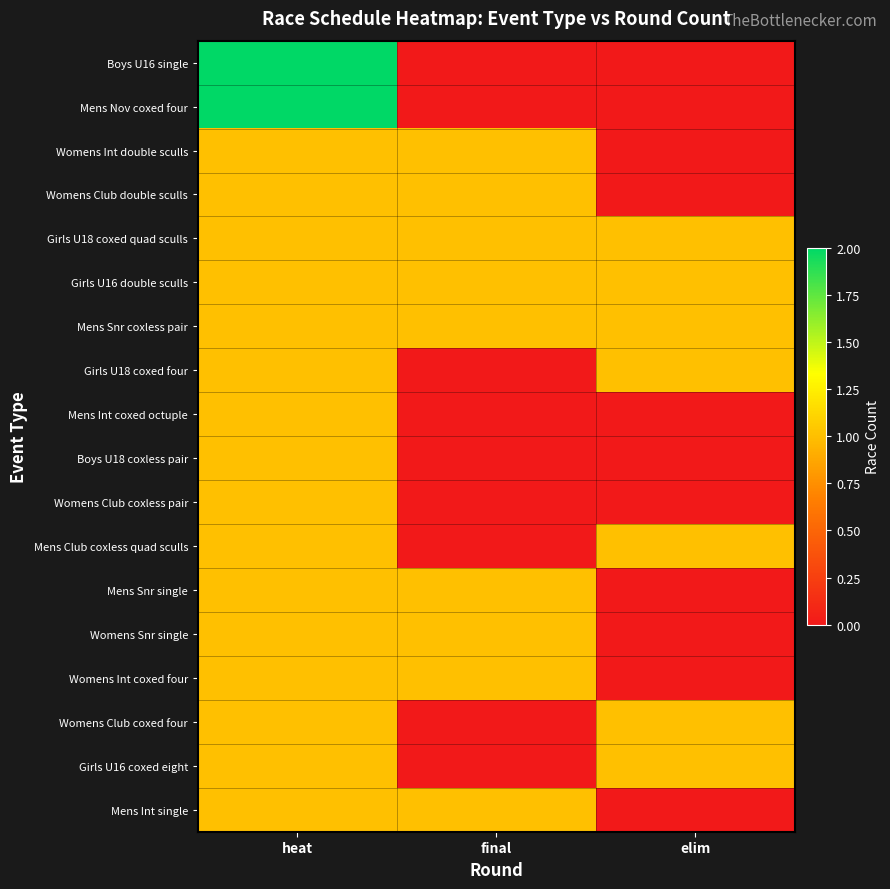

Which series has the largest range (max minus min)?

Boys U16 single